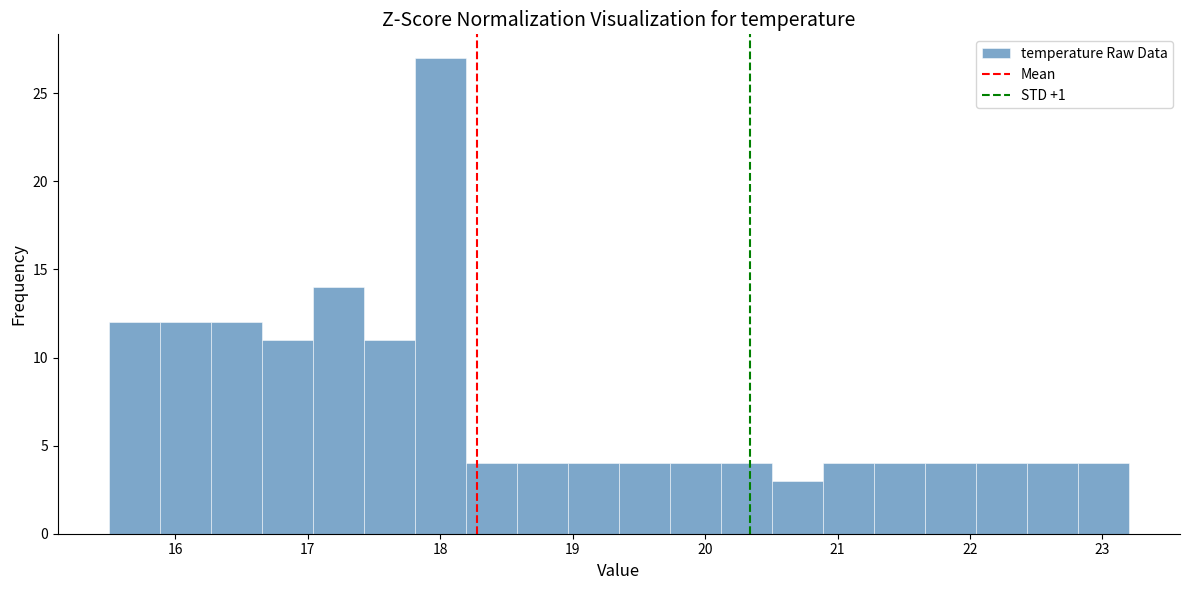

Read against the x-axis, roughly where is the centre of the tallest bar?

18.0